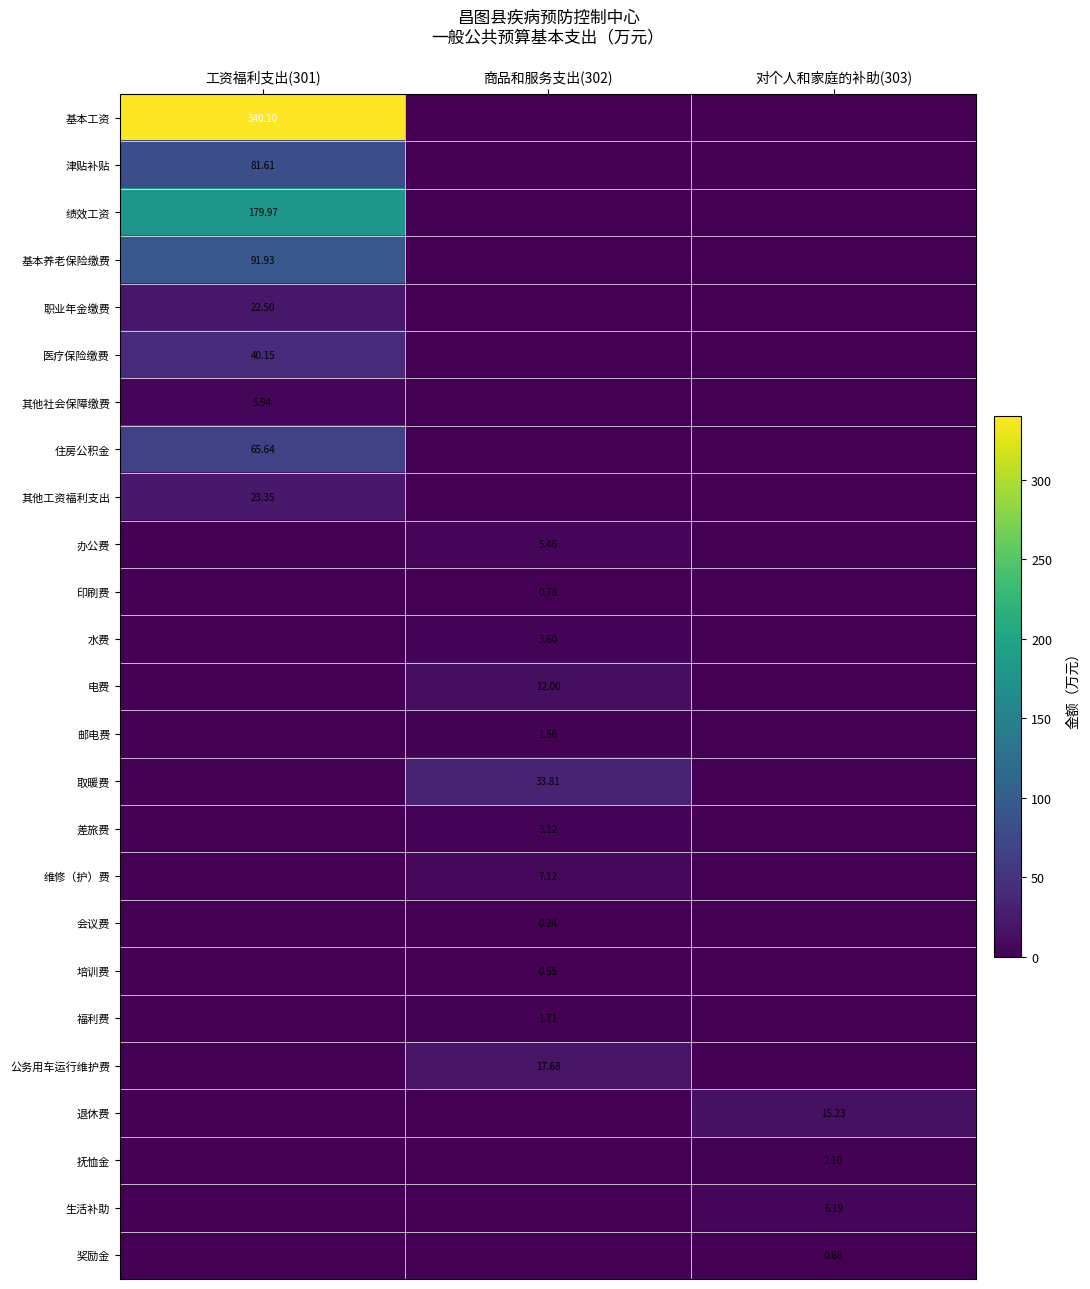

The value of 医疗保险缴费 at 商品和服务支出(302) is 12.5. True or false?

False